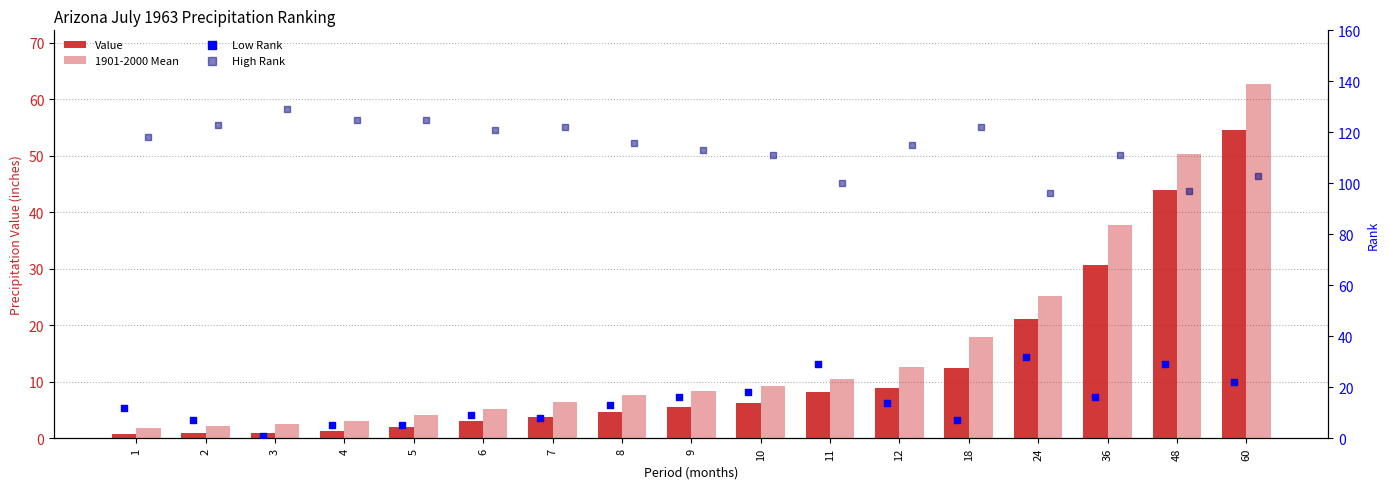

Which series reaches the minimum Y coordinate?

Value